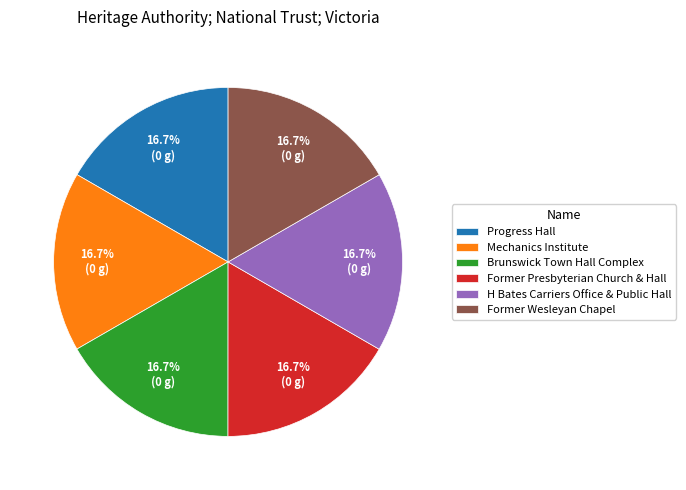

Is there a majority slice in this chart?

No